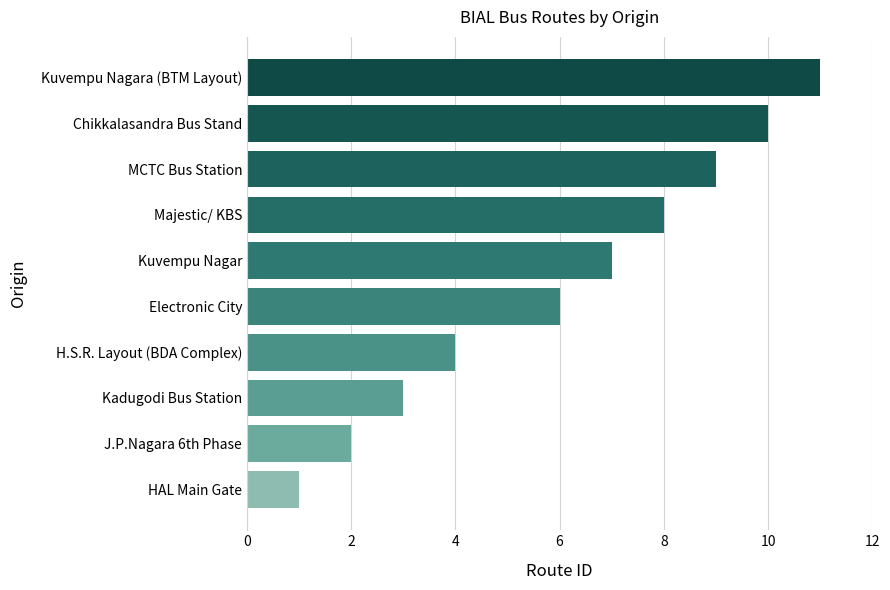

Reading bottom to top, list all the values displayed in this chart.

HAL Main Gate=1	J.P.Nagara 6th Phase=2	Kadugodi Bus Station=3	H.S.R. Layout (BDA Complex)=4	Electronic City=6	Kuvempu Nagar=7	Majestic/ KBS=8	MCTC Bus Station=9	Chikkalasandra Bus Stand=10	Kuvempu Nagara (BTM Layout)=11